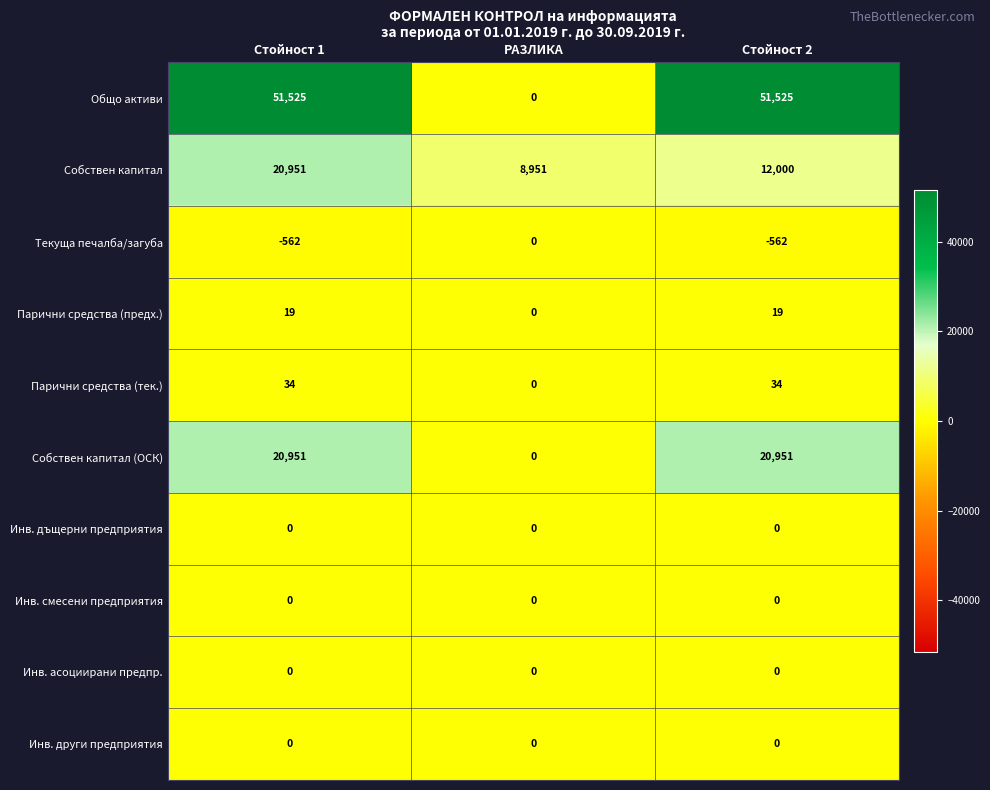

What is the greatest value displayed?

51525